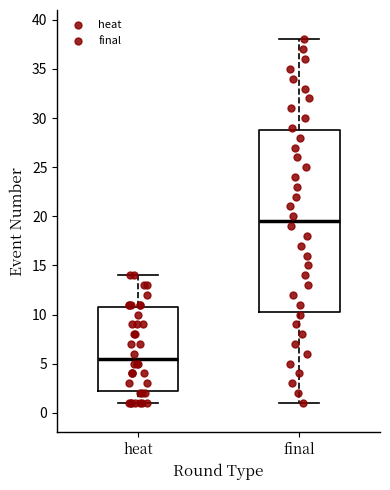

Reading left to right, transcribe this box plot: for each box, give where its median line is, the range the box spans, and where its two whiskers end, as read against the y-axis. The values are not printed on the chart, so give them approximately, as read against the axis.

heat: median 5.5, box 2.5 to 11.0, whiskers 1.0 to 14.0
final: median 19.5, box 10.5 to 29.0, whiskers 1.0 to 38.0